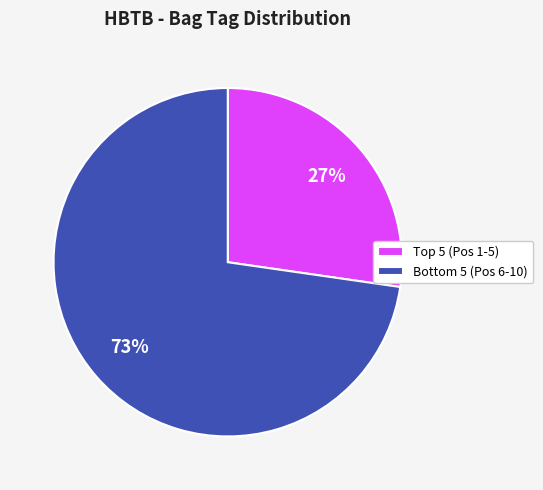

What is the smallest slice in the pie chart?

Top 5 (Pos 1-5)